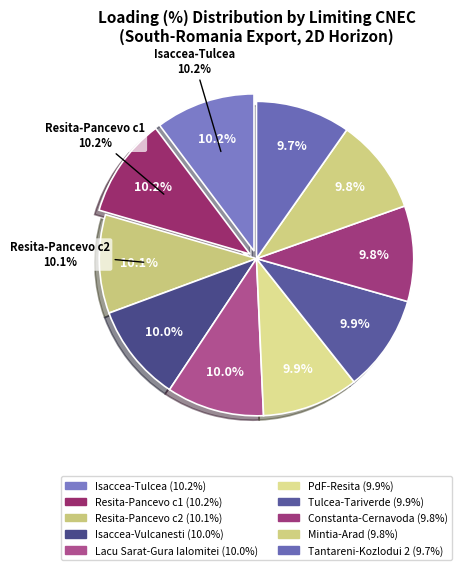

Rank the categories by value from lowest to highest.

N-1 TIE 400 kV TINTARENI-KOZLODUI 2, N-1 OHL 400 kV Constanta Nord- Cernavoda, N-1 OHL 400 kV Mintia-Arad, N-1 OHL 220 kV Portile de Fier-Resita, N-1 OHL 400 kV Tulcea Vest - Tariverde, N-1 TIE 400 kV Isaccea - Vulcanesti, N-1 OHL 400 kV Lacu Sarat - Gura Ialomitei, N-1 TIE 400 kV Resita-Pancevo c2, N-1 OHL 400 kV Isaccea - Tulcea Vest, N-1 TIE 400 kV Resita-Pancevo c1